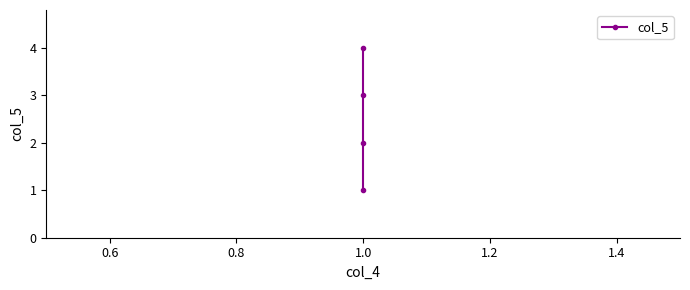

How many data points does each series have?

4